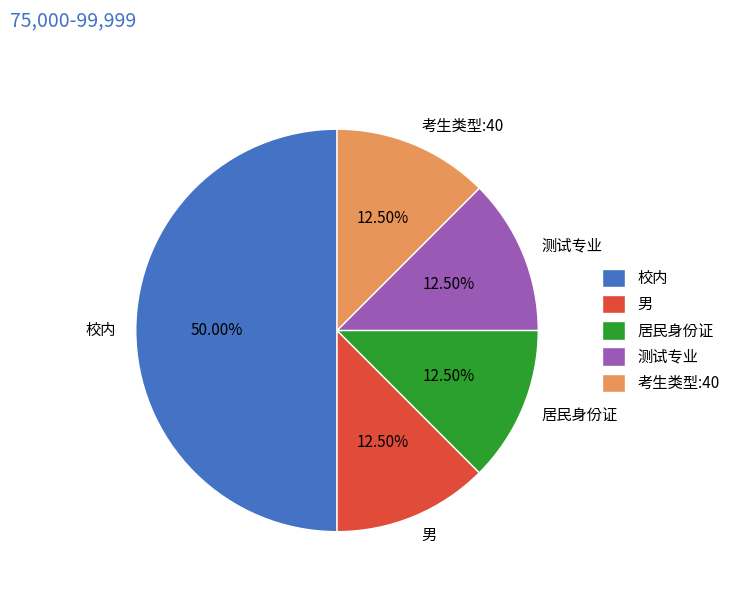

Which slice is the largest?

校内